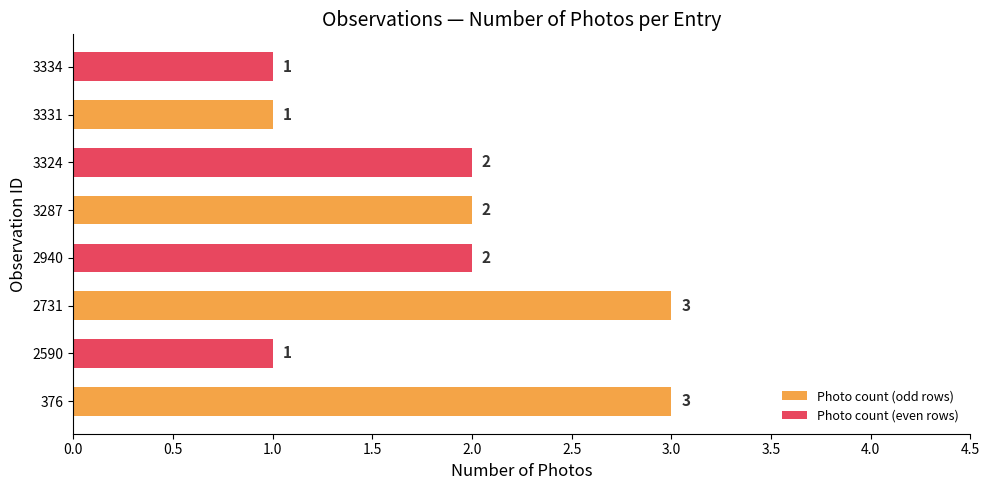

What is the average value?

2